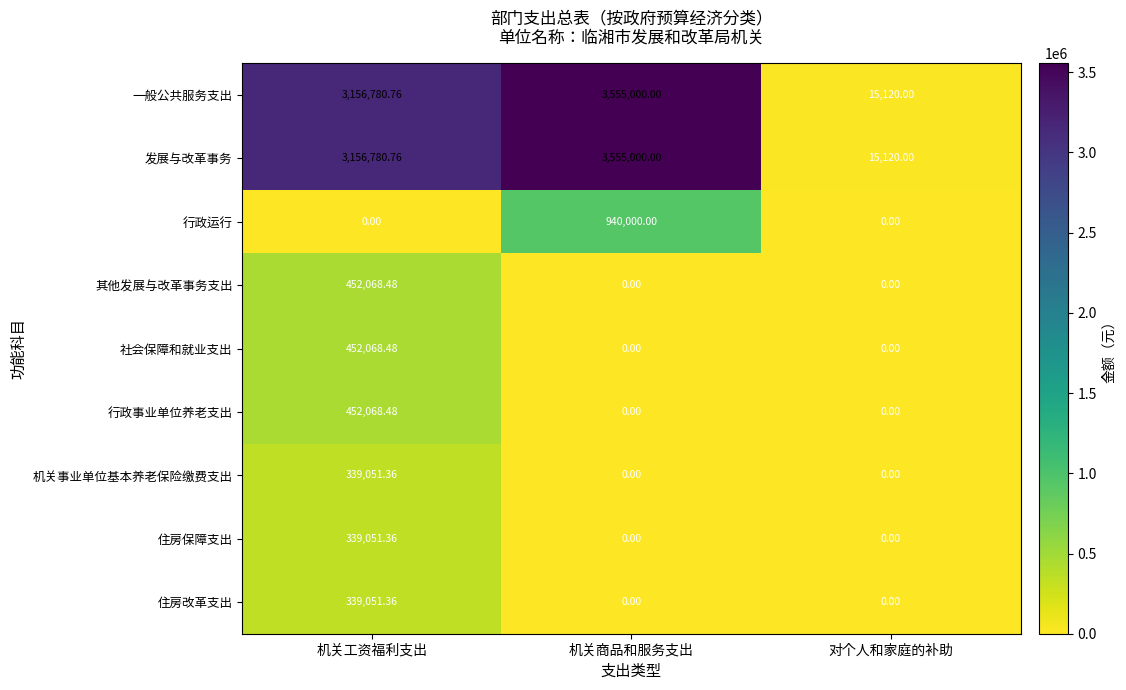

What is the greatest value displayed?

3555000.0